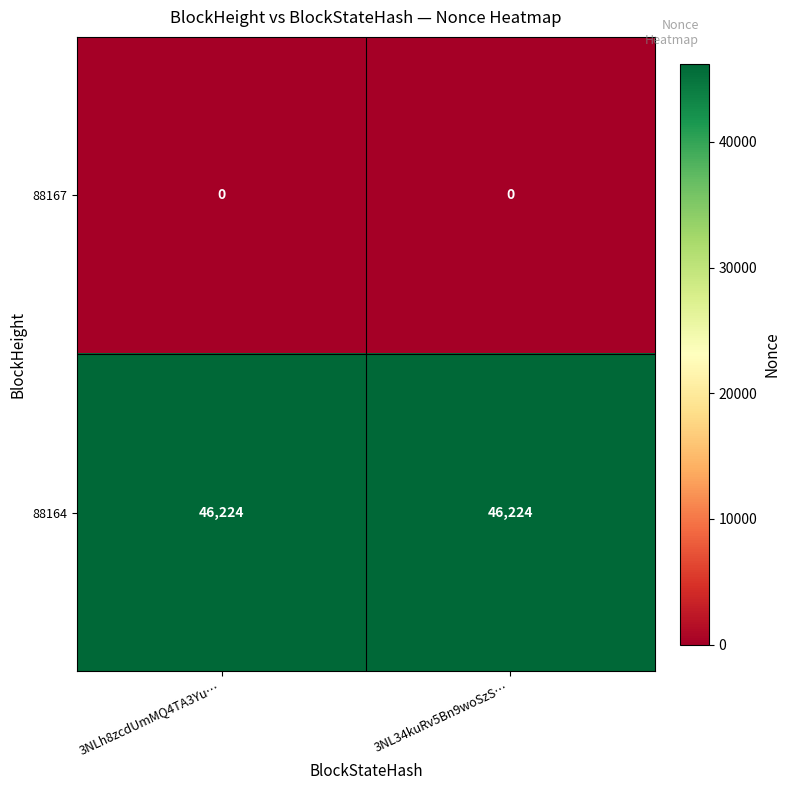

The value of 88164 at 3NL34kuRv5Bn9woSzS… is 46224. True or false?

True